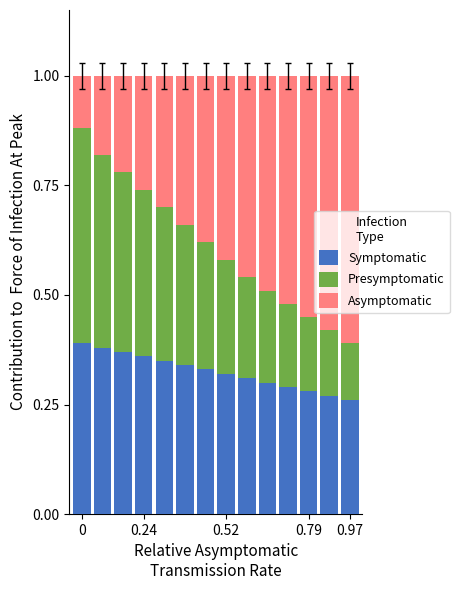

Does the chart contain any negative values?

No